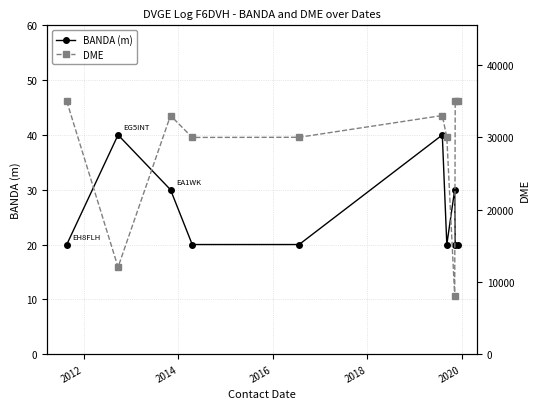

What is the lowest value of the DME series?

8016